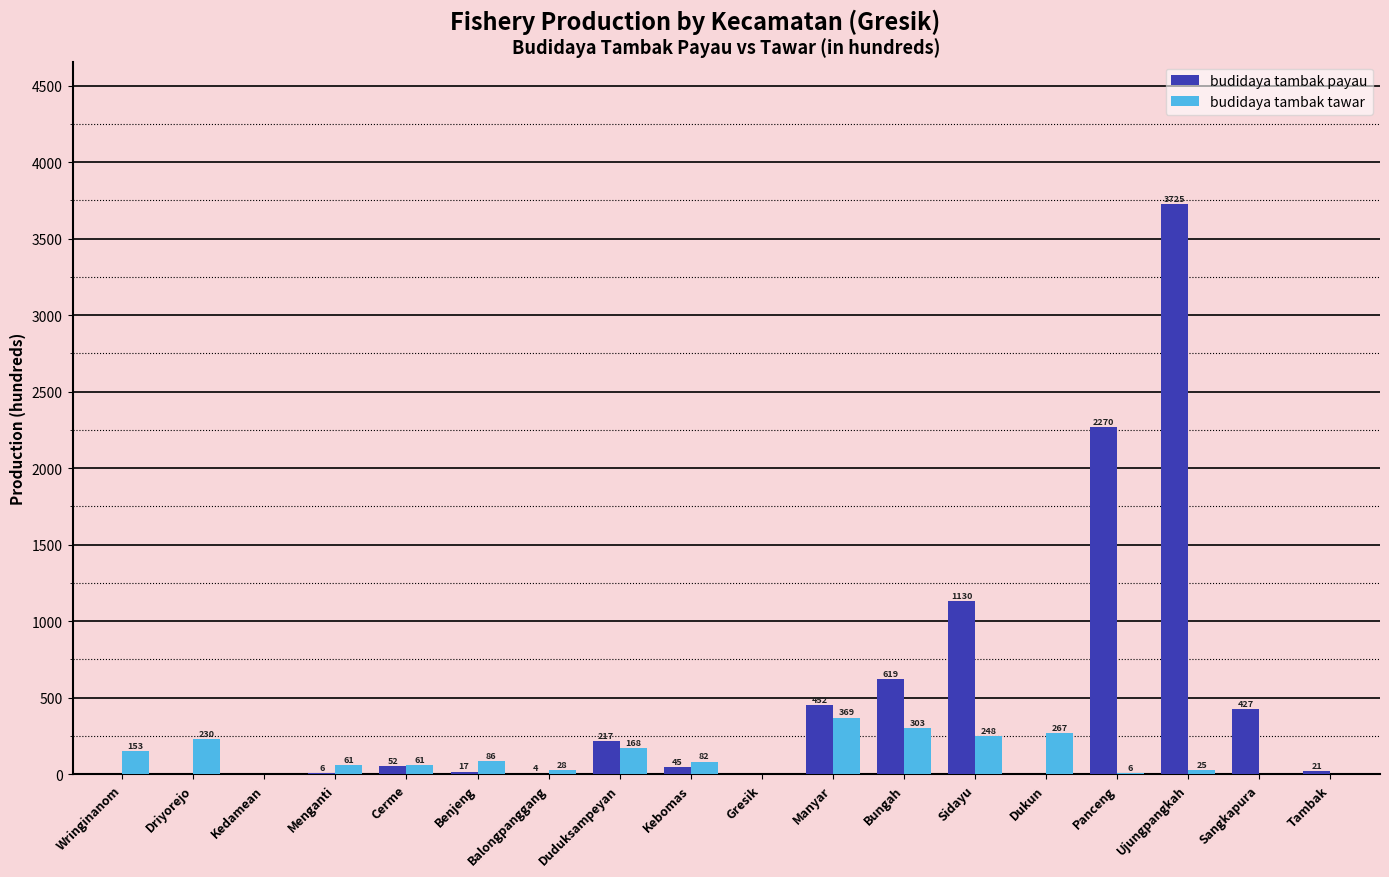

Between Menganti and Cerme, which series saw the biggest shift?

budidaya tambak payau